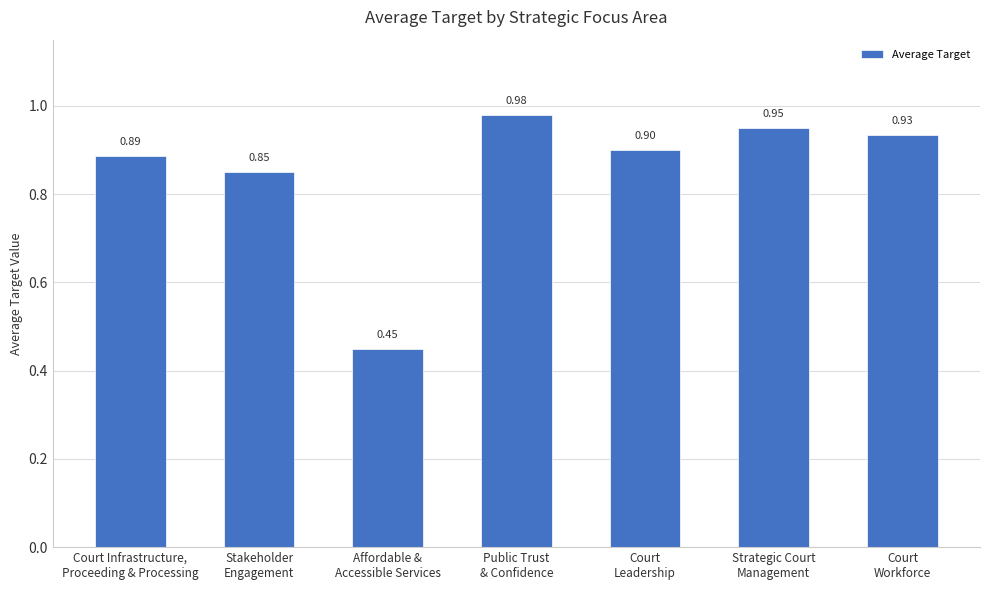

What is the average value?

0.9